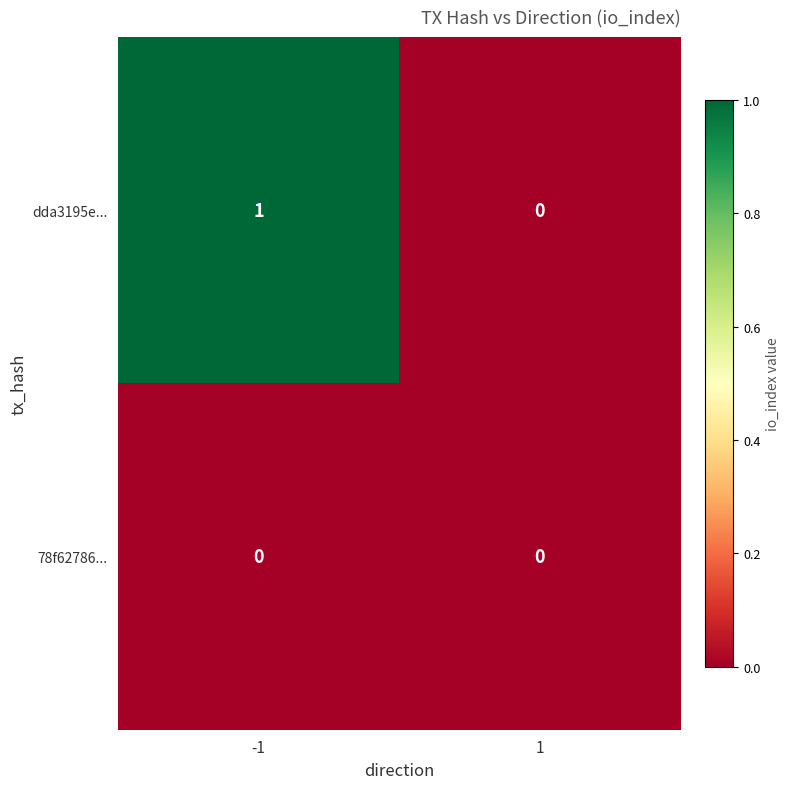

Reading right to left, transcribe all the data shown in this chart.

dda3195e...: 0	1
78f62786...: 0	0